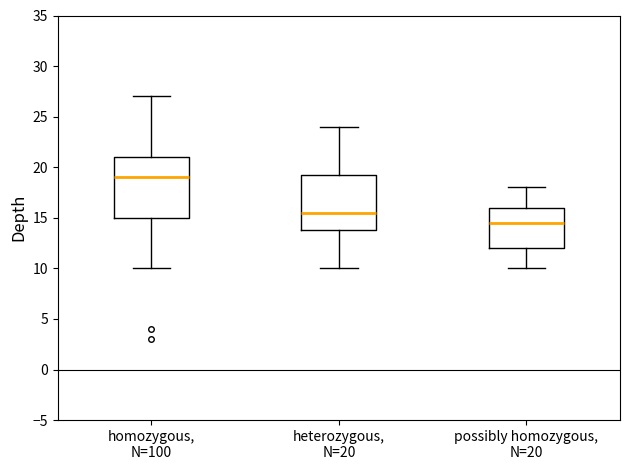

Which box's median line is the lowest?

possibly homozygous, N=20